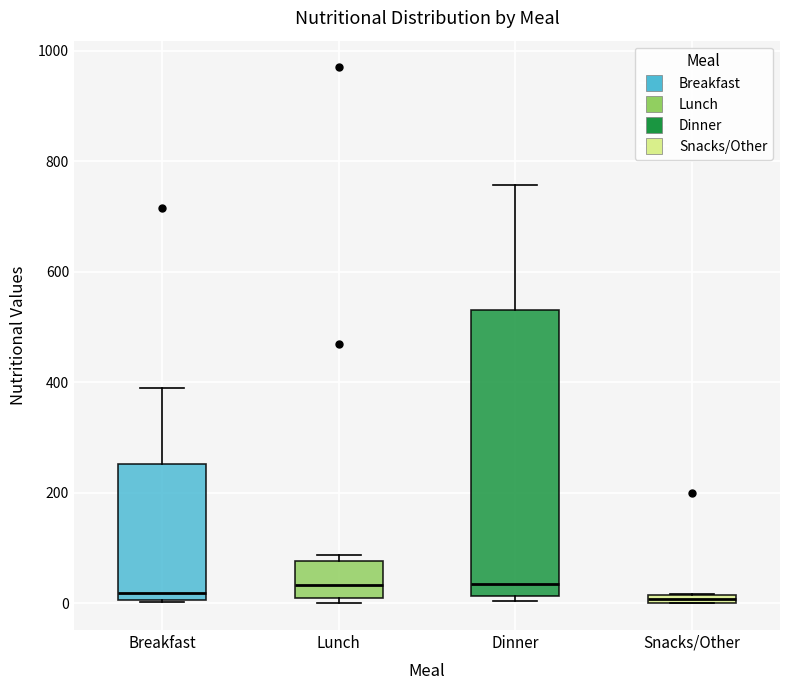

Where is the upper edge of the box for Snacks/Other on the y-axis? The values are not printed on the chart, so give them approximately, as read against the axis.

20